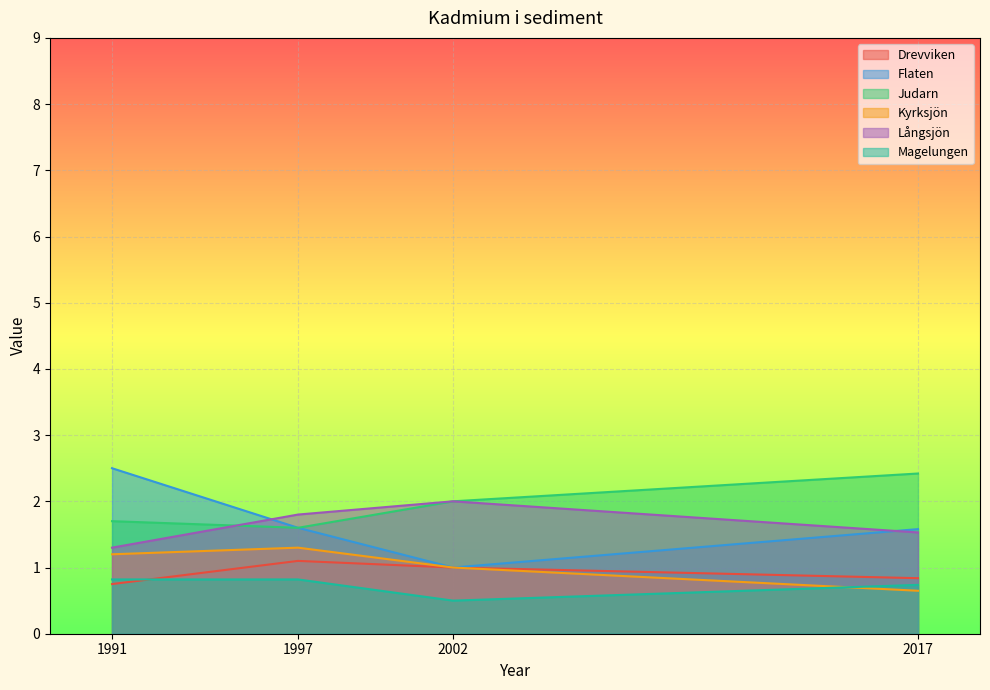

At which category is the sum across all series the highest?

1991